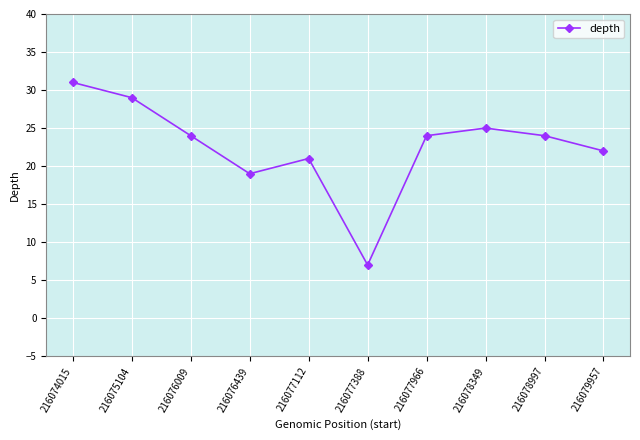

True or false: the data shows 7 at 216077388.

True